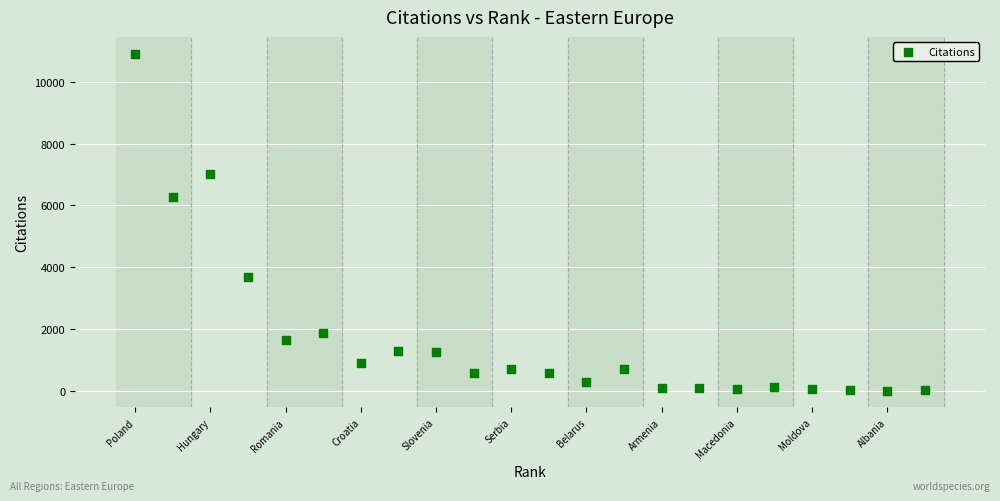

What is the range of X values (max minus min)?

21